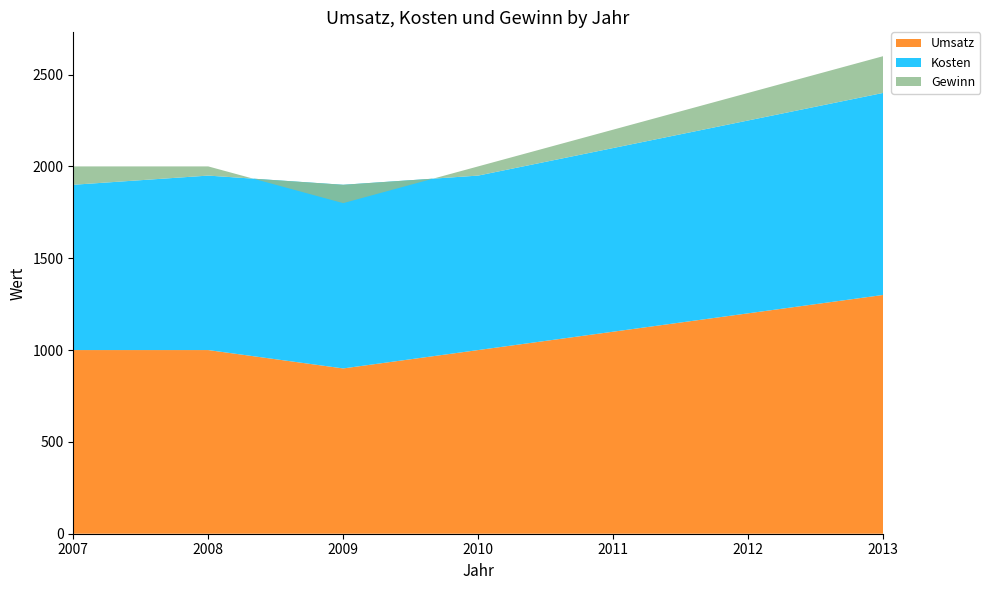

Reading left to right, what are all the values shown in this chart?

Umsatz: 2007=1000	2008=1000	2009=900	2010=1000	2011=1100	2012=1200	2013=1300
Kosten: 2007=900	2008=950	2009=1000	2010=950	2011=1000	2012=1050	2013=1100
Gewinn: 2007=100	2008=50	2009=-100	2010=50	2011=100	2012=150	2013=200